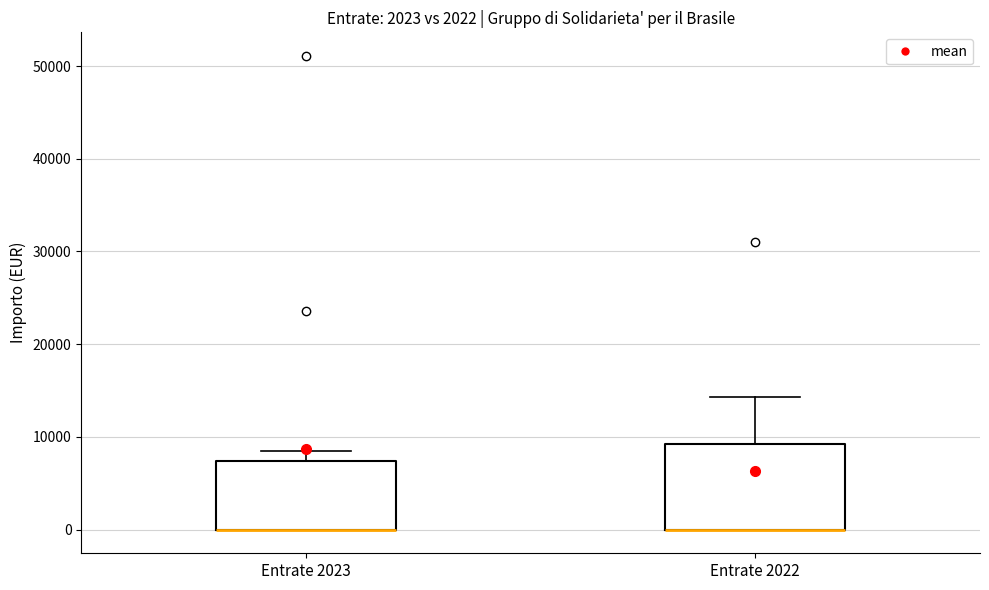

Reading left to right, read every box against the y-axis: the position of its median line, the range the box covers, and the ends of its whiskers. The values are not printed on the chart, so give them approximately, as read against the axis.

Entrate 2023: median 0 (drawn on the box's lower edge), box 0 to 7000, whiskers 0 to 8000
Entrate 2022: median 0 (drawn on the box's lower edge), box 0 to 9000, whiskers 0 to 14000